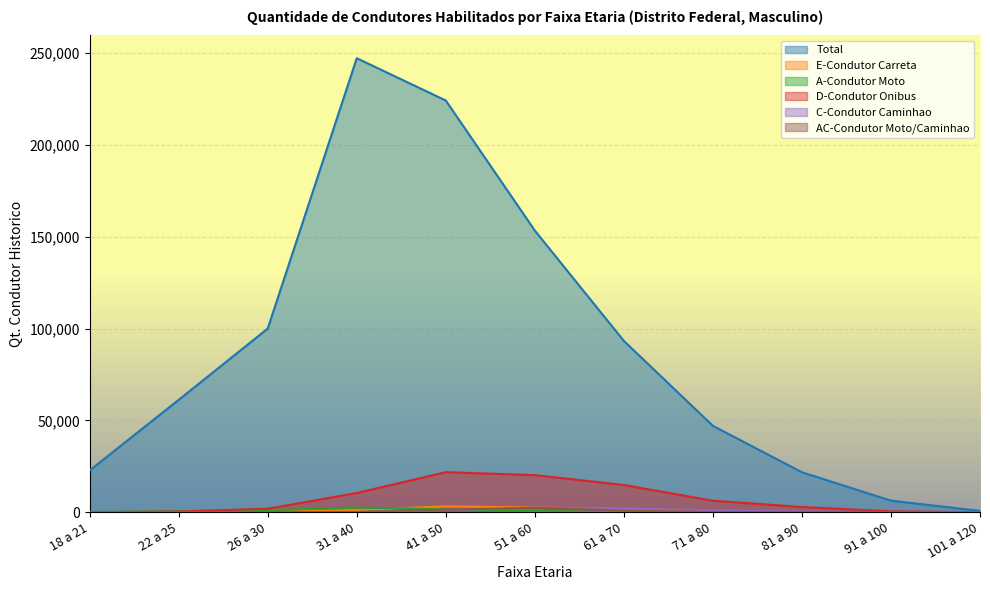

Where is Total nearest to the value 123980?

26 a 30